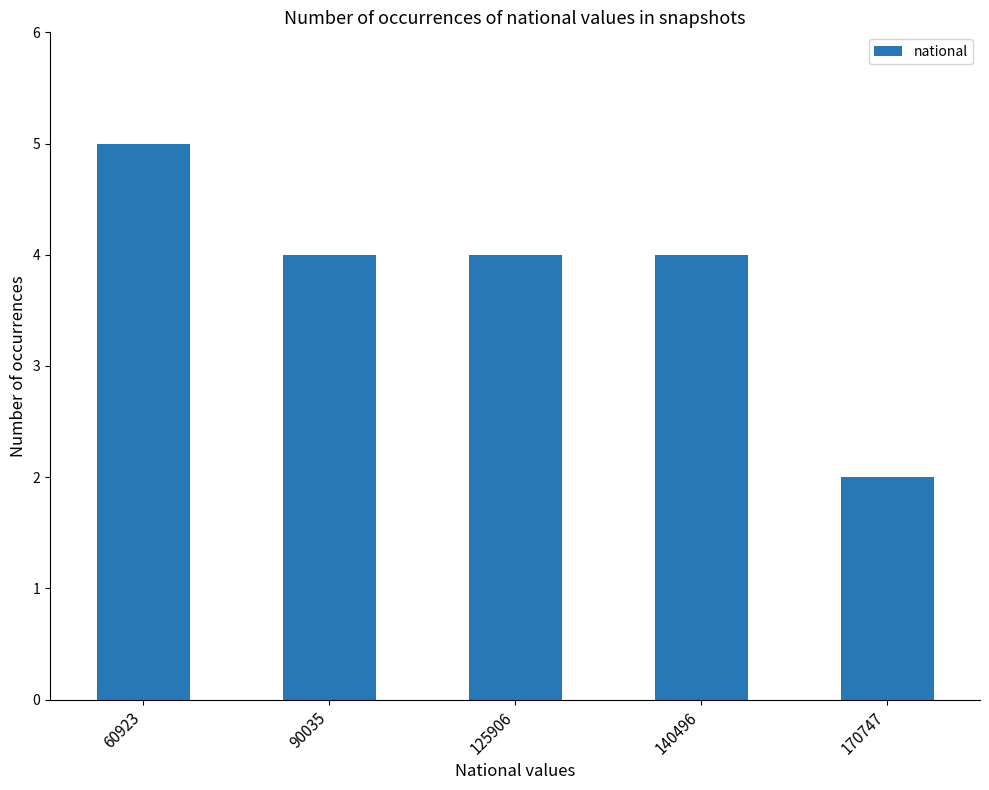

What is the minimum value shown in the chart?

2